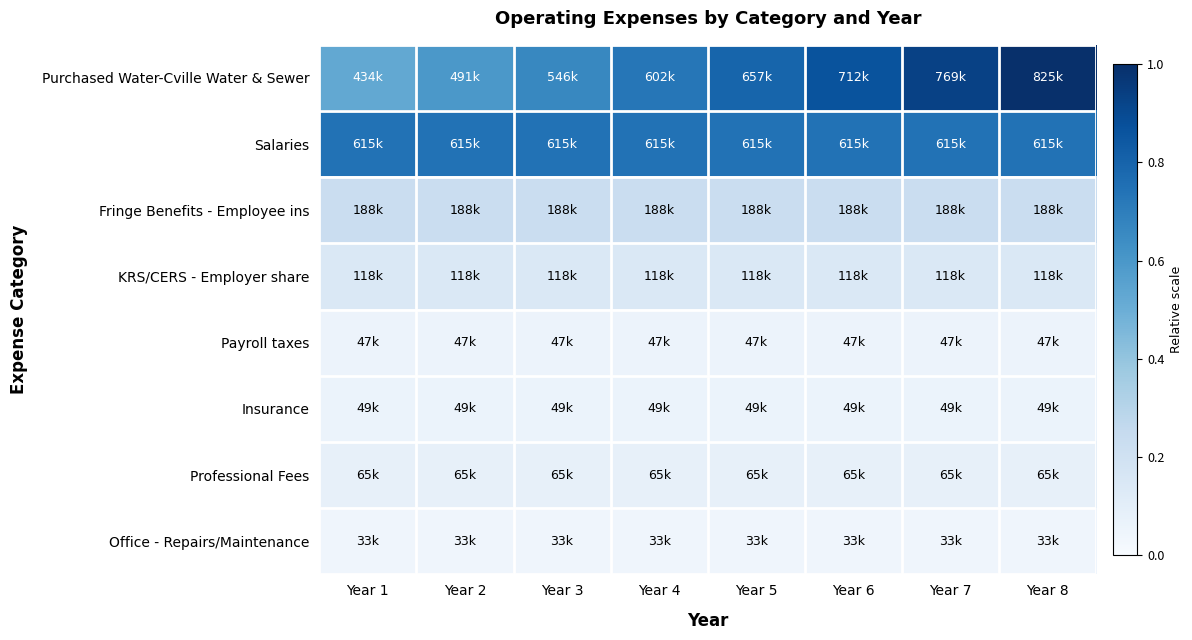

Which series changed the most between Year 1 and Year 6?

Purchased Water-Cville Water & Sewer